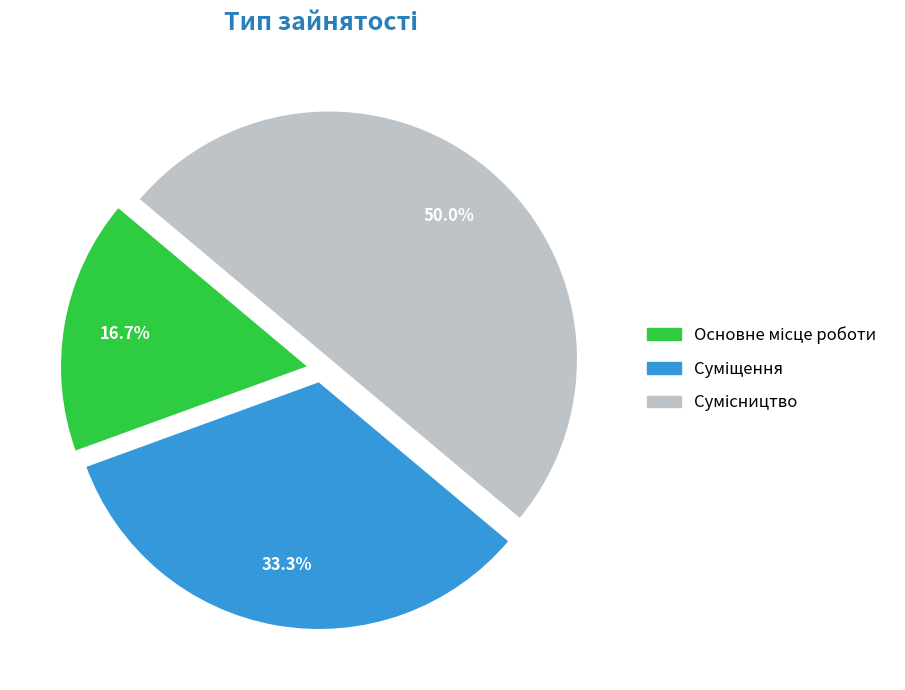

To the nearest percent, what is the difference between the largest and smallest slice percentages?

33%